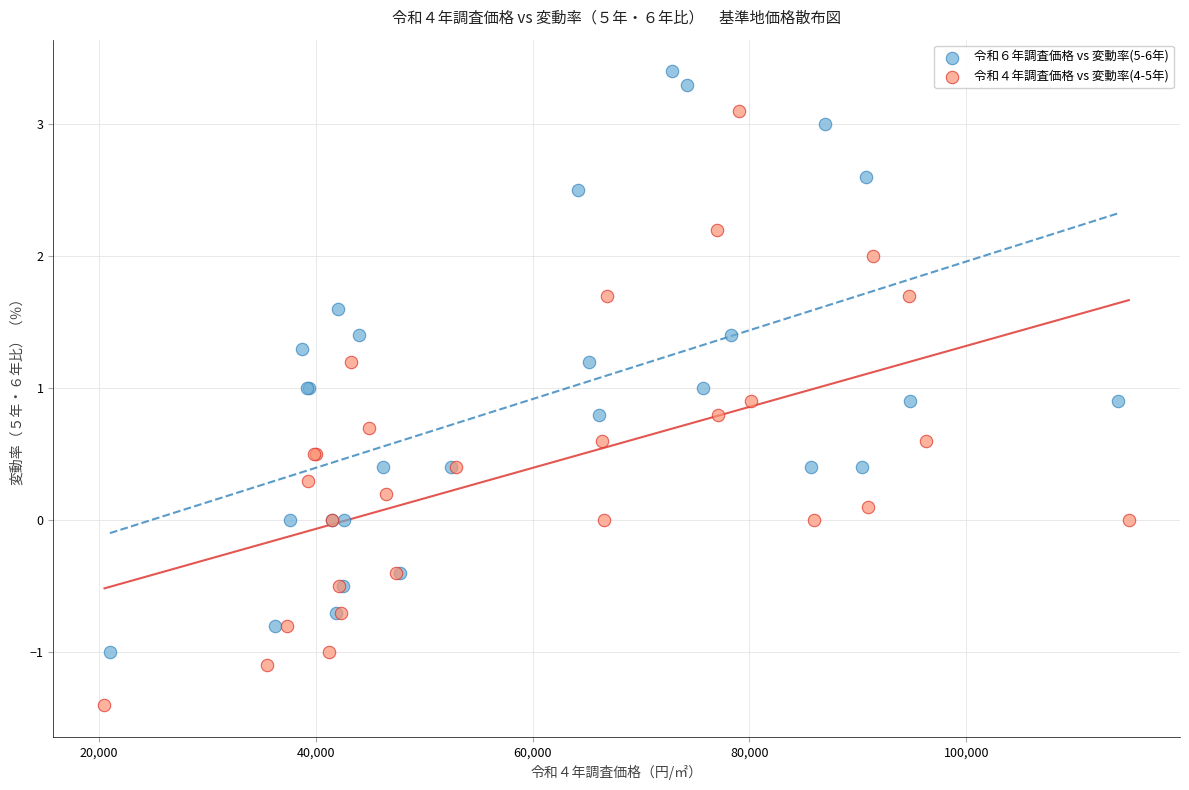

What are all the series names shown in the legend?

令和６年調査価格 vs 変動率(5-6年), 令和４年調査価格 vs 変動率(4-5年)